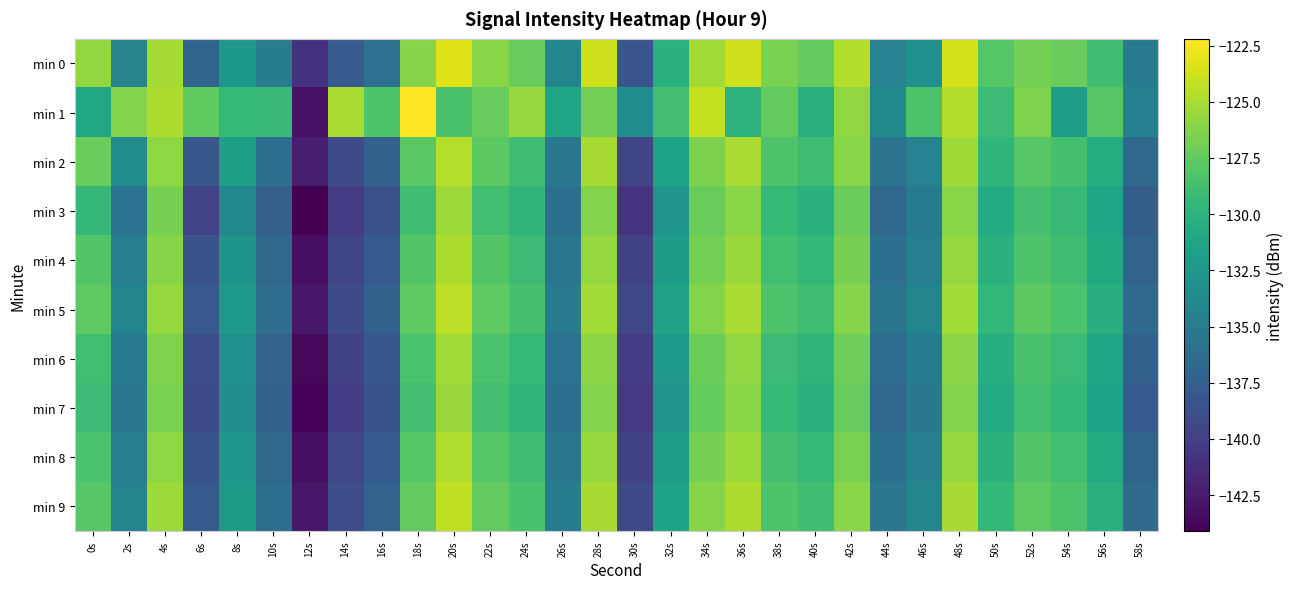

Reading left to right, extract all data points from this chart.

min 0: 0s=-125.7	2s=-134.3	4s=-125.2	6s=-137.0	8s=-132.4	10s=-134.9	12s=-140.9	14s=-137.8	16s=-135.9	18s=-126.2	20s=-123.2	22s=-126.1	24s=-127.3	26s=-134.1	28s=-123.8	30s=-138.2	32s=-130.1	34s=-125.3	36s=-123.7	38s=-126.6	40s=-127.5	42s=-124.7	44s=-134.4	46s=-133.1	48s=-123.6	50s=-128.0	52s=-126.7	54s=-127.2	56s=-128.9	58s=-135.1
min 1: 0s=-130.9	2s=-126.3	4s=-124.9	6s=-127.6	8s=-129.4	10s=-129.4	12s=-143.0	14s=-125.0	16s=-128.2	18s=-122.2	20s=-128.5	22s=-127.3	24s=-125.6	26s=-131.2	28s=-126.8	30s=-133.4	32s=-128.7	34s=-124.1	36s=-129.9	38s=-127.5	40s=-130.2	42s=-125.8	44s=-133.6	46s=-128.3	48s=-124.7	50s=-129.1	52s=-126.4	54s=-131.8	56s=-127.9	58s=-134.5
min 2: 0s=-127.2	2s=-133.5	4s=-125.9	6s=-138.1	8s=-131.7	10s=-136.2	12s=-142.3	14s=-139.1	16s=-137.4	18s=-127.8	20s=-124.6	22s=-127.7	24s=-128.9	26s=-135.3	28s=-125.1	30s=-139.5	32s=-131.4	34s=-126.5	36s=-125.0	38s=-128.2	40s=-129.0	42s=-126.1	44s=-135.7	46s=-134.4	48s=-125.3	50s=-129.7	52s=-127.9	54s=-128.6	56s=-130.5	58s=-136.8
min 3: 0s=-129.5	2s=-135.8	4s=-126.7	6s=-139.6	8s=-133.9	10s=-137.5	12s=-144.1	14s=-140.3	16s=-138.7	18s=-128.9	20s=-125.4	22s=-128.8	24s=-129.7	26s=-136.1	28s=-126.3	30s=-140.7	32s=-132.6	34s=-127.3	36s=-126.1	38s=-129.4	40s=-130.1	42s=-127.2	44s=-136.8	46s=-135.2	48s=-126.1	50s=-130.6	52s=-128.7	54s=-129.3	56s=-131.2	58s=-137.6
min 4: 0s=-128.1	2s=-134.7	4s=-126.2	6s=-138.5	8s=-132.8	10s=-136.8	12s=-143.2	14s=-139.5	16s=-137.9	18s=-128.1	20s=-124.9	22s=-128.1	24s=-129.1	26s=-135.5	28s=-125.7	30s=-139.9	32s=-132.0	34s=-126.8	36s=-125.5	38s=-128.8	40s=-129.5	42s=-126.7	44s=-136.1	46s=-134.7	48s=-125.7	50s=-130.1	52s=-128.2	54s=-128.9	56s=-130.8	58s=-137.1
min 5: 0s=-127.6	2s=-134.2	4s=-125.7	6s=-138.0	8s=-132.3	10s=-136.3	12s=-142.7	14s=-139.0	16s=-137.4	18s=-127.6	20s=-124.4	22s=-127.6	24s=-128.6	26s=-135.0	28s=-125.2	30s=-139.4	32s=-131.5	34s=-126.3	36s=-125.0	38s=-128.3	40s=-129.0	42s=-126.2	44s=-135.6	46s=-134.2	48s=-125.2	50s=-129.6	52s=-127.7	54s=-128.4	56s=-130.3	58s=-136.6
min 6: 0s=-128.8	2s=-135.1	4s=-126.4	6s=-138.8	8s=-133.1	10s=-137.1	12s=-143.6	14s=-139.8	16s=-138.1	18s=-128.4	20s=-125.2	22s=-128.4	24s=-129.4	26s=-135.8	28s=-126.0	30s=-140.2	32s=-132.3	34s=-127.1	36s=-125.8	38s=-129.1	40s=-129.8	42s=-127.0	44s=-136.4	46s=-135.0	48s=-126.0	50s=-130.4	52s=-128.5	54s=-129.2	56s=-131.1	58s=-137.4
min 7: 0s=-129.1	2s=-135.4	4s=-126.6	6s=-139.1	8s=-133.4	10s=-137.4	12s=-143.9	14s=-140.1	16s=-138.4	18s=-128.7	20s=-125.5	22s=-128.7	24s=-129.7	26s=-136.1	28s=-126.3	30s=-140.5	32s=-132.6	34s=-127.4	36s=-126.1	38s=-129.4	40s=-130.1	42s=-127.3	44s=-136.7	46s=-135.3	48s=-126.3	50s=-130.7	52s=-128.8	54s=-129.5	56s=-131.4	58s=-137.7
min 8: 0s=-128.4	2s=-134.7	4s=-125.9	6s=-138.4	8s=-132.7	10s=-136.7	12s=-143.2	14s=-139.4	16s=-137.7	18s=-128.0	20s=-124.8	22s=-128.0	24s=-129.0	26s=-135.4	28s=-125.6	30s=-139.8	32s=-131.9	34s=-126.7	36s=-125.4	38s=-128.7	40s=-129.4	42s=-126.6	44s=-136.0	46s=-134.6	48s=-125.6	50s=-130.0	52s=-128.1	54s=-128.8	56s=-130.7	58s=-137.0
min 9: 0s=-127.9	2s=-134.2	4s=-125.4	6s=-137.9	8s=-132.2	10s=-136.2	12s=-142.7	14s=-138.9	16s=-137.2	18s=-127.5	20s=-124.3	22s=-127.5	24s=-128.5	26s=-134.9	28s=-125.1	30s=-139.3	32s=-131.4	34s=-126.2	36s=-124.9	38s=-128.2	40s=-128.9	42s=-126.1	44s=-135.5	46s=-134.1	48s=-125.1	50s=-129.5	52s=-127.6	54s=-128.3	56s=-130.2	58s=-136.5